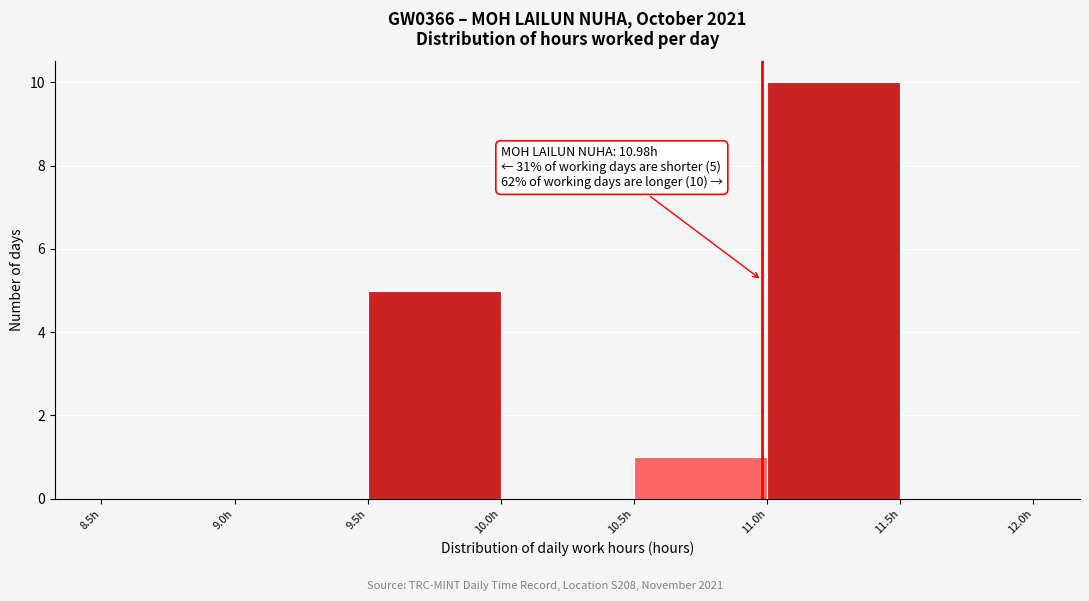

Over which range of the x-axis is the bar tallest?

11.0 to 11.5